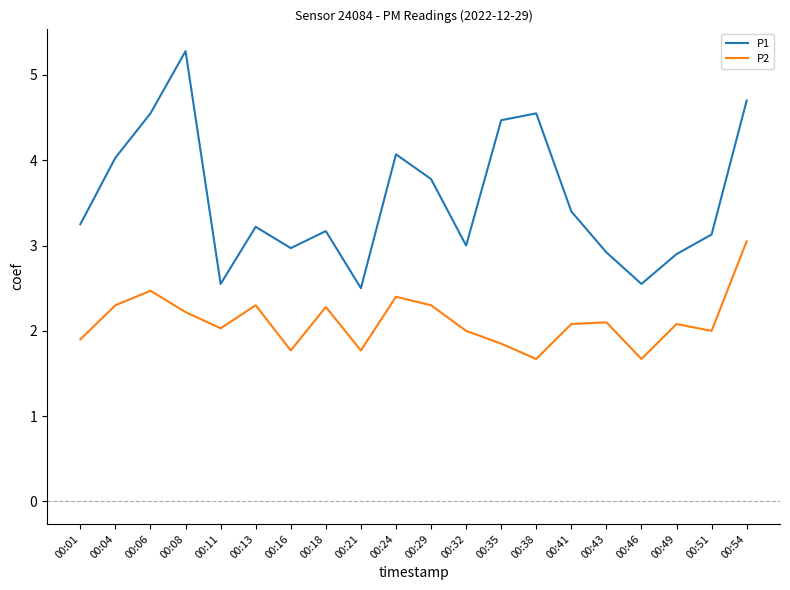

At which label does P2 first exceed 2?

00:04